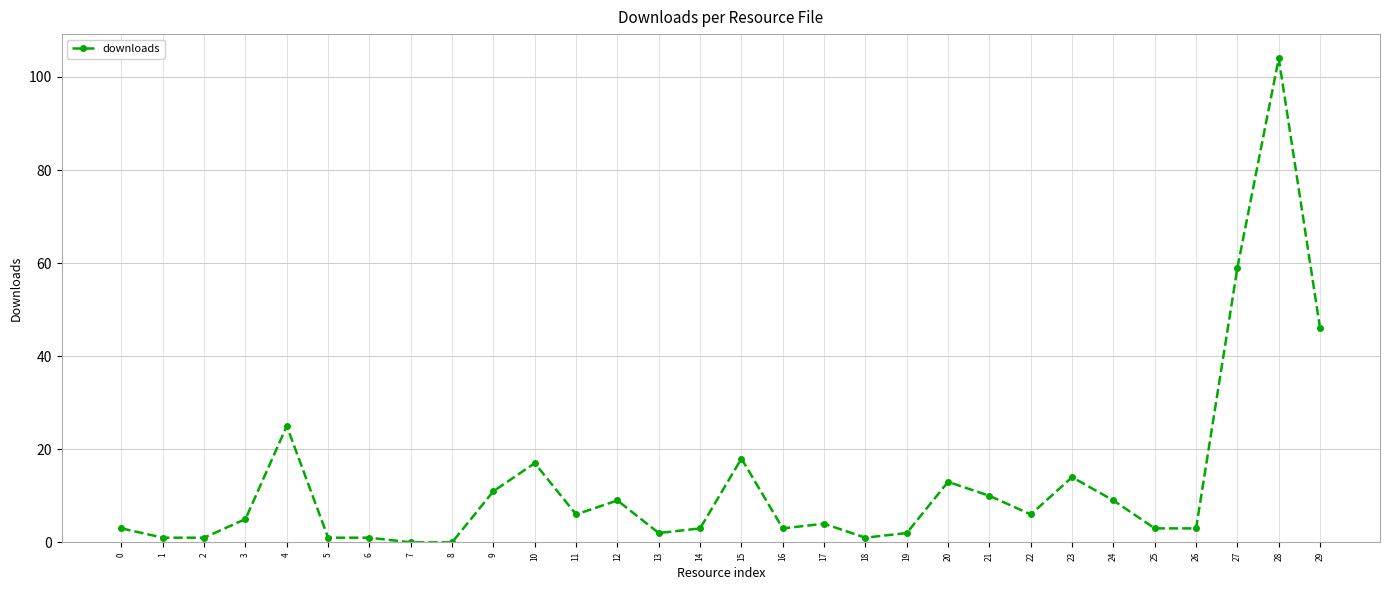

What value does the data have at 4?

25